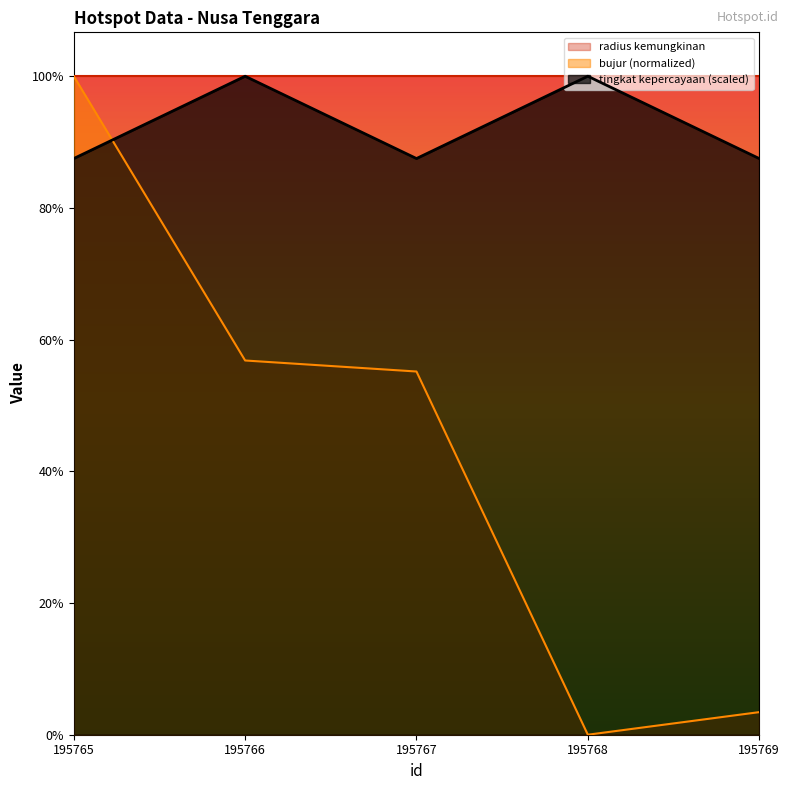

Which series has the largest total across all categories?

radius kemungkinan